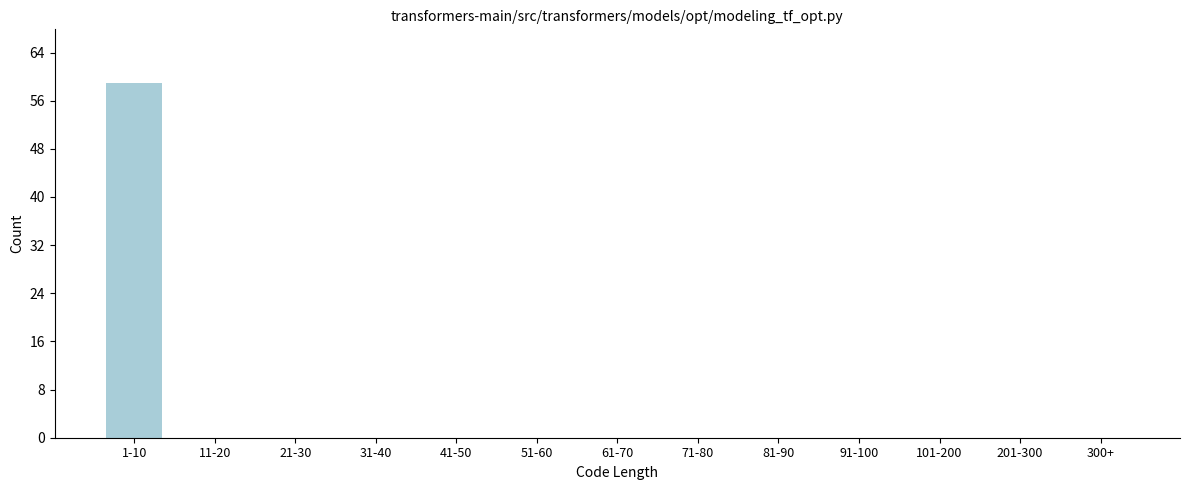

Reading left to right, extract all data points from this chart.

1-10=59	11-20=0	21-30=0	31-40=0	41-50=0	51-60=0	61-70=0	71-80=0	81-90=0	91-100=0	101-200=0	201-300=0	300+=0